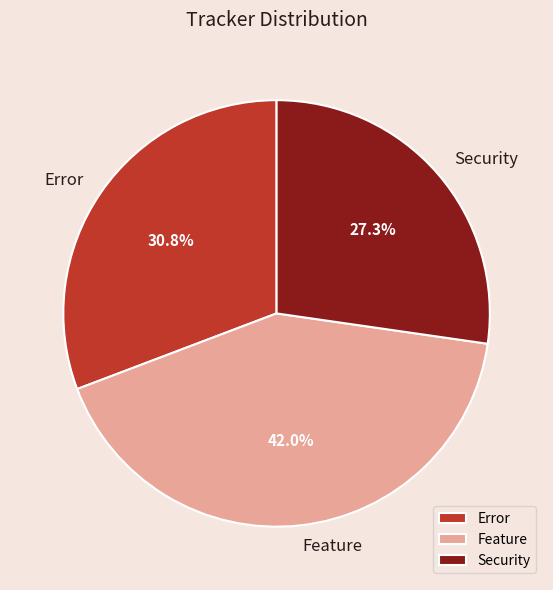

Count the number of slices in the pie.

3